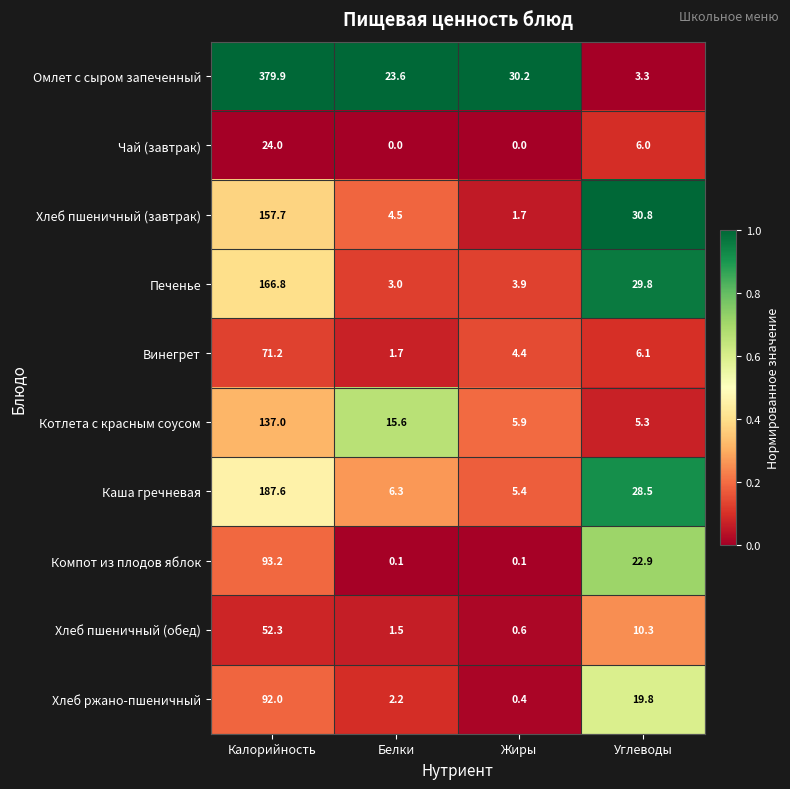

What is the difference between the maximum and minimum values in the Каша гречневая series?

182.2